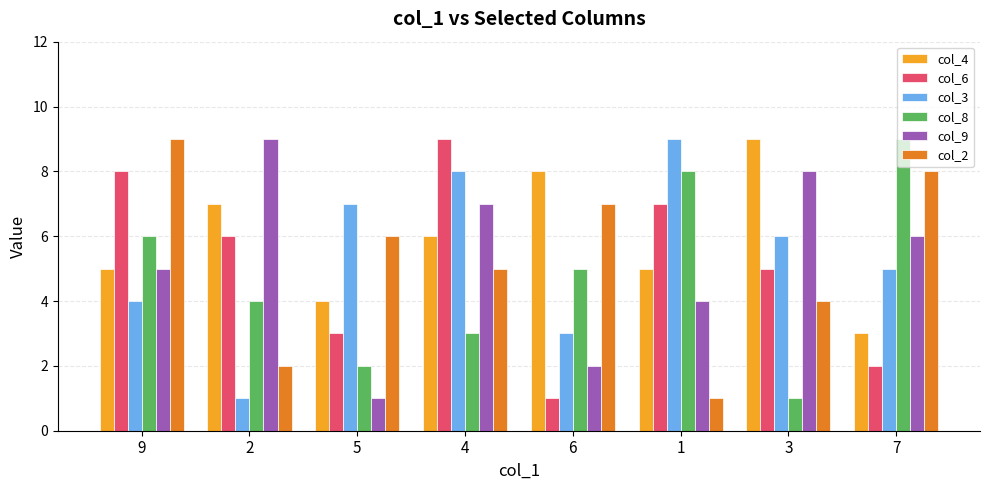

The col_8 series shows 8 at 1. True or false?

True